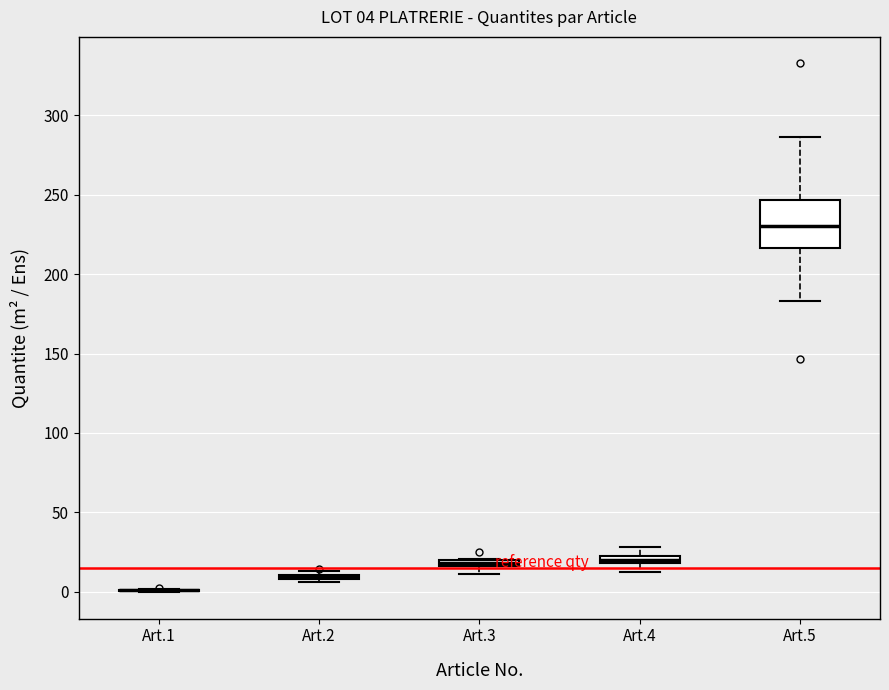

Which box is the tallest, from its lower edge to its upper edge?

Art.5